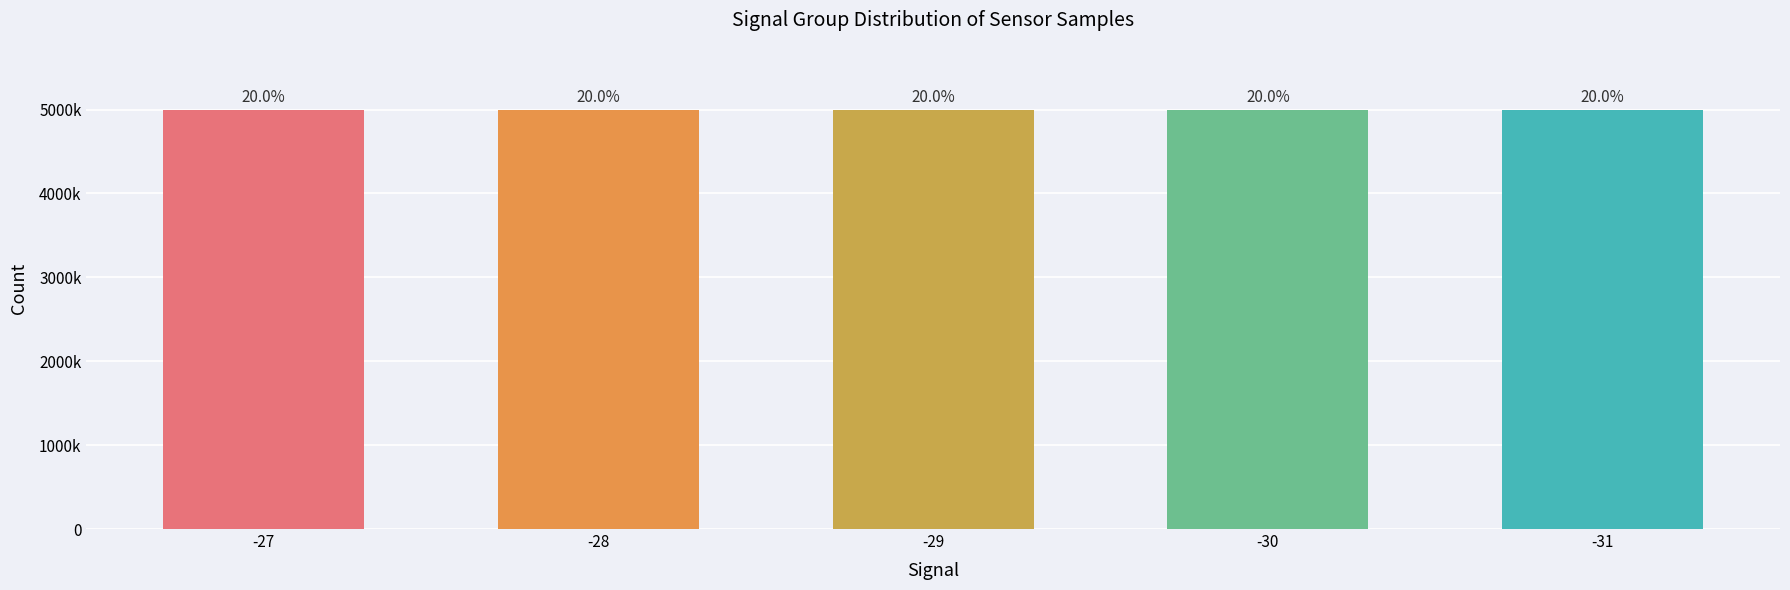

What is the difference between the maximum and minimum values?

2918